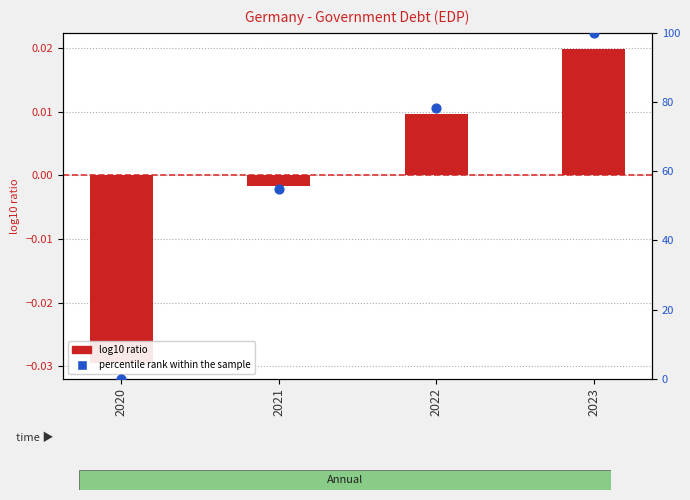

Which series reaches the minimum Y coordinate?

log10 ratio